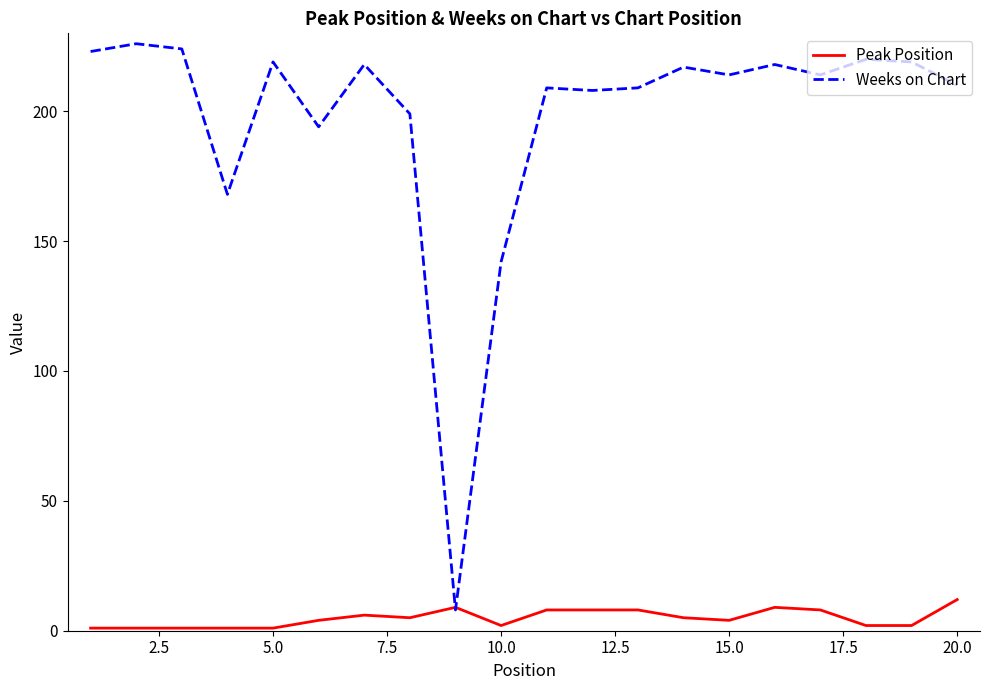

Which series has the largest range (max minus min)?

Weeks on Chart